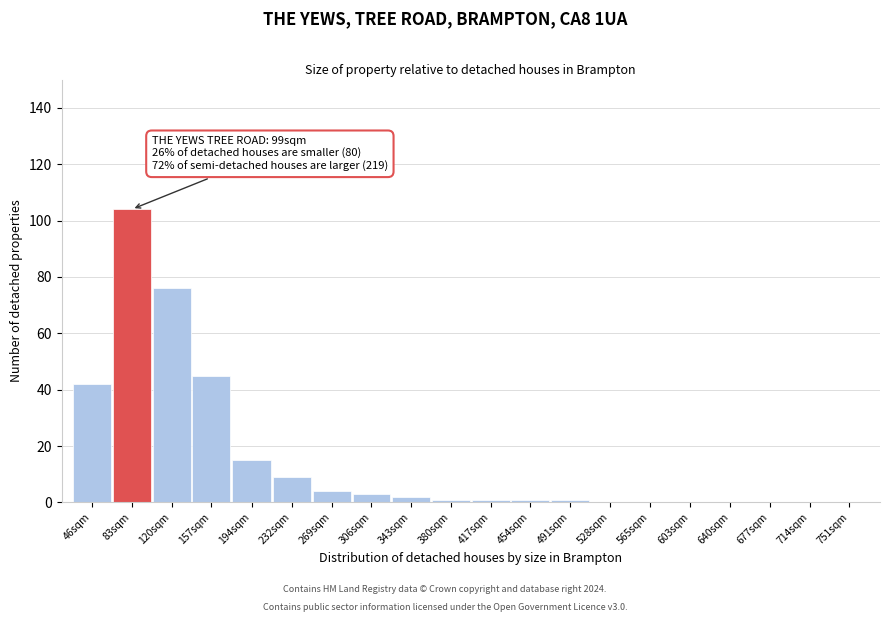

Reading left to right, what are all the values shown in this chart?

46sqm=42	83sqm=104	120sqm=76	157sqm=45	194sqm=15	232sqm=9	269sqm=4	306sqm=3	343sqm=2	380sqm=1	417sqm=1	454sqm=1	491sqm=1	528sqm=0	565sqm=0	603sqm=0	640sqm=0	677sqm=0	714sqm=0	751sqm=0